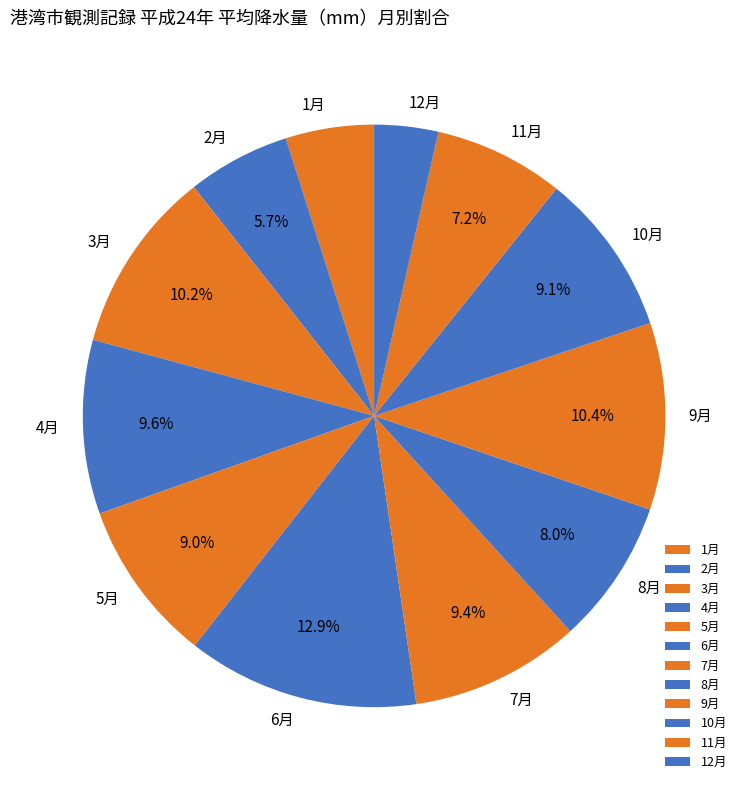

Is the sum of 3月 and 8月 greater than half?

No